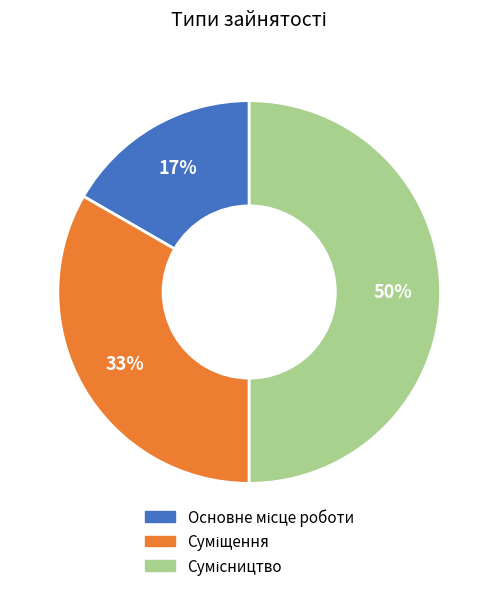

To the nearest percent, what is the average slice percentage?

33%